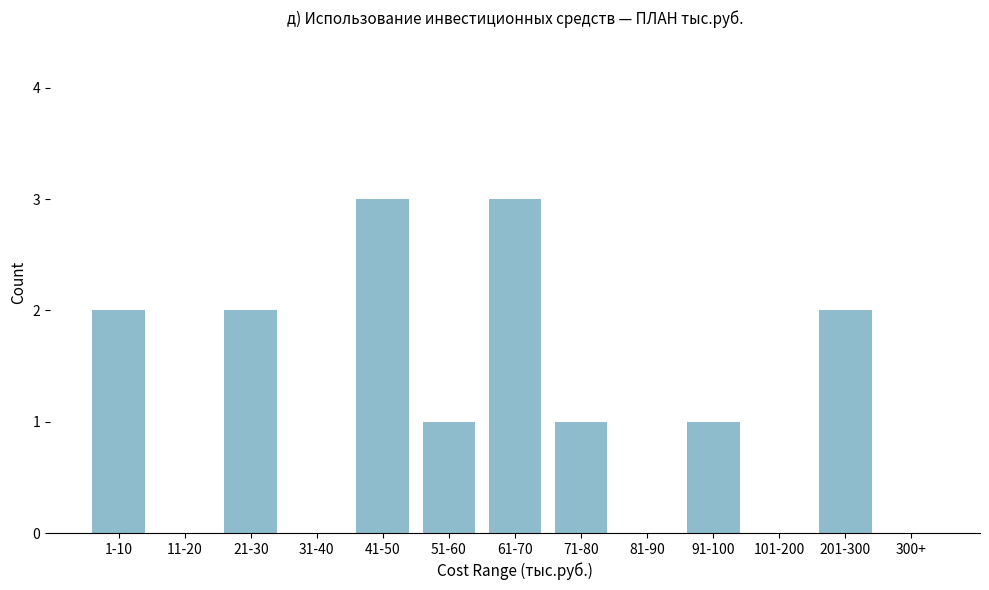

Reading left to right, transcribe all the data shown in this chart.

1-10=2	11-20=0	21-30=2	31-40=0	41-50=3	51-60=1	61-70=3	71-80=1	81-90=0	91-100=1	101-200=0	201-300=2	300+=0